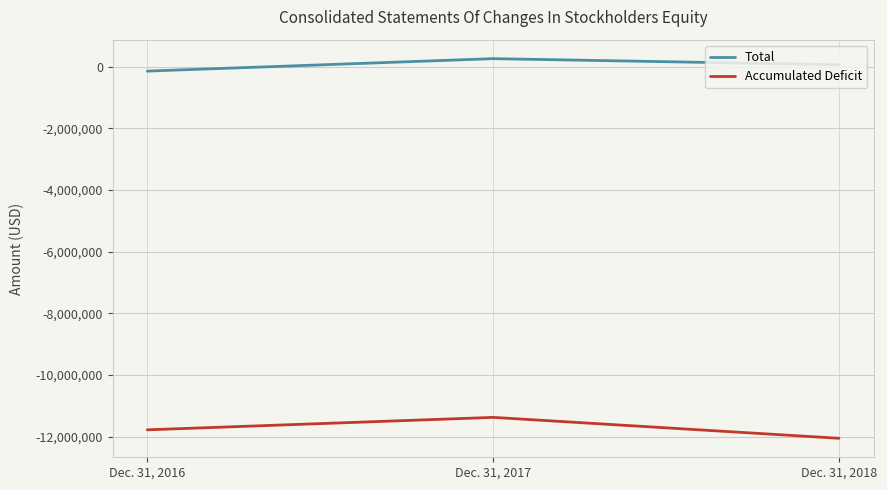

The value of Accumulated Deficit at Dec. 31, 2017 is -11378720. True or false?

True